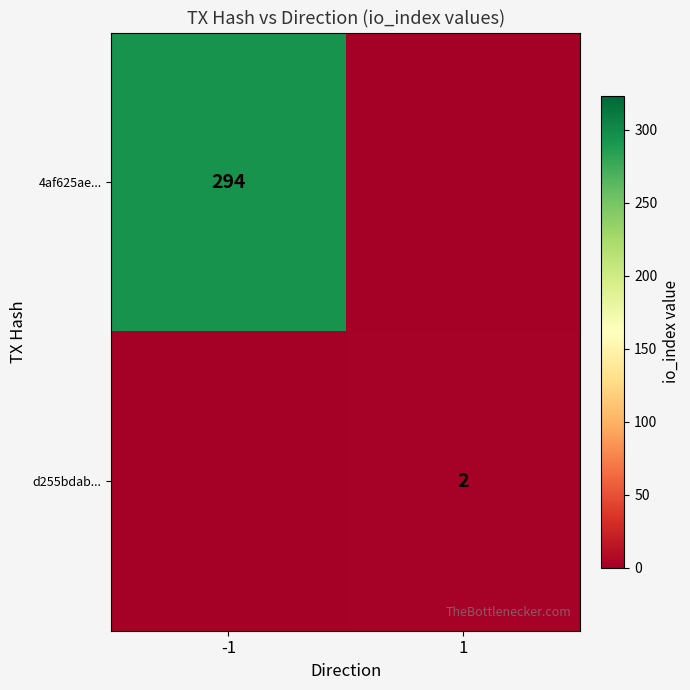

True or false: 4af625ae... has a value of 446 at -1.

False